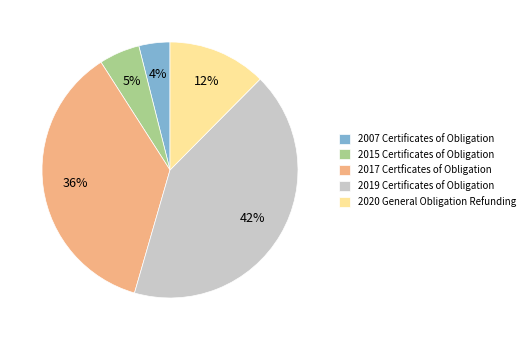

Is it true that 2017 Certficates of Obligation is 36% of the pie?

True